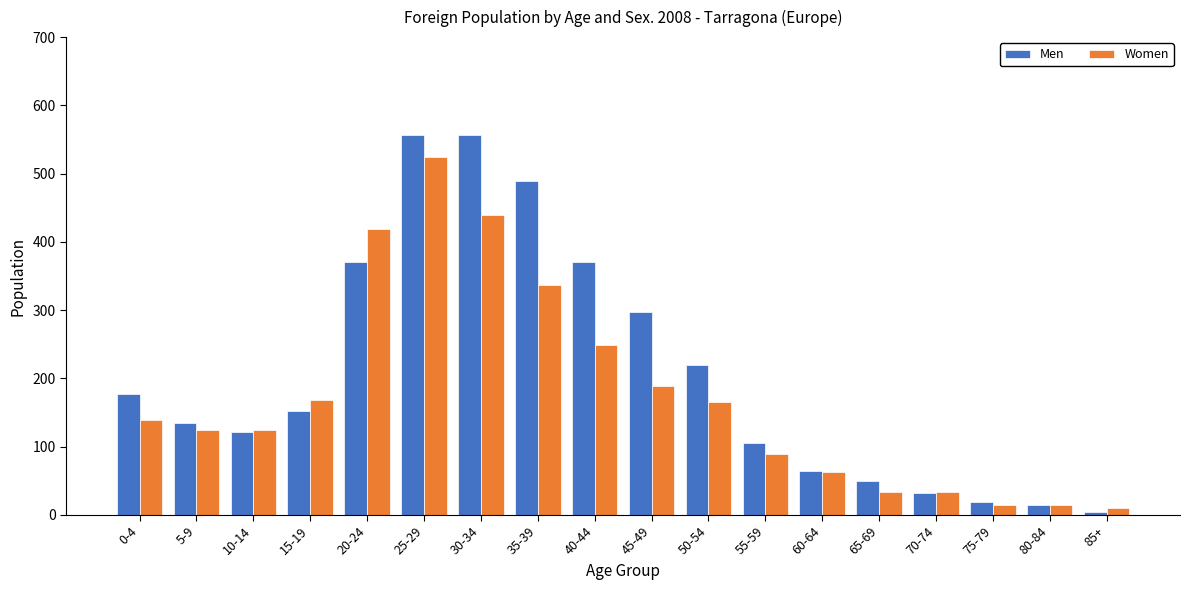

What position from the right is 35-39?

11